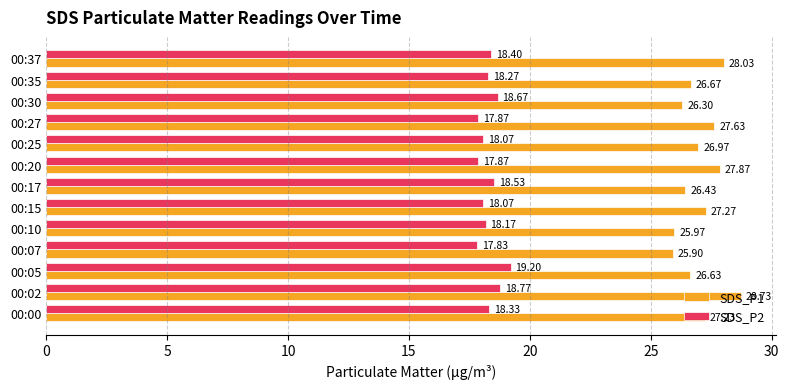

List the series in order of their peak value, highest first.

SDS_P1, SDS_P2